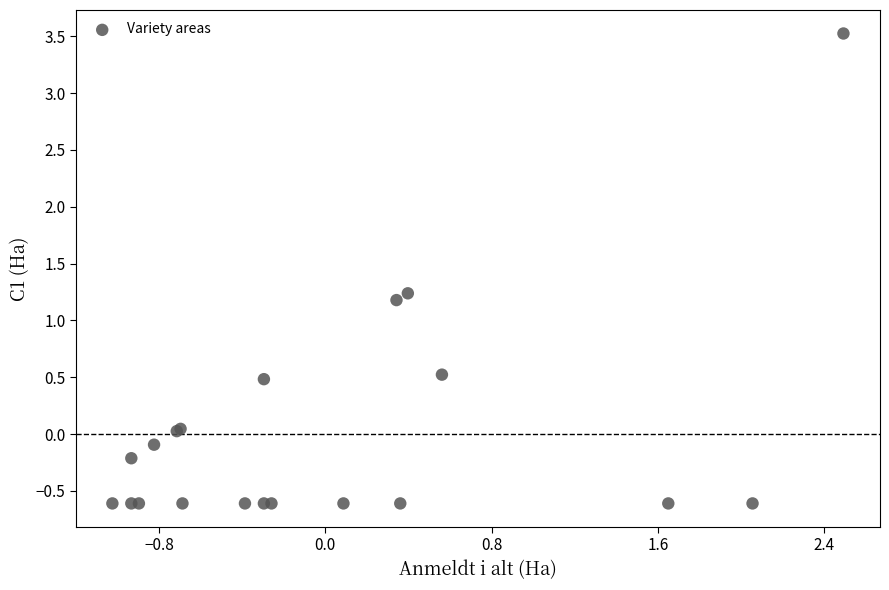

What Y value in the scatter plot is closest to 1?

1.2